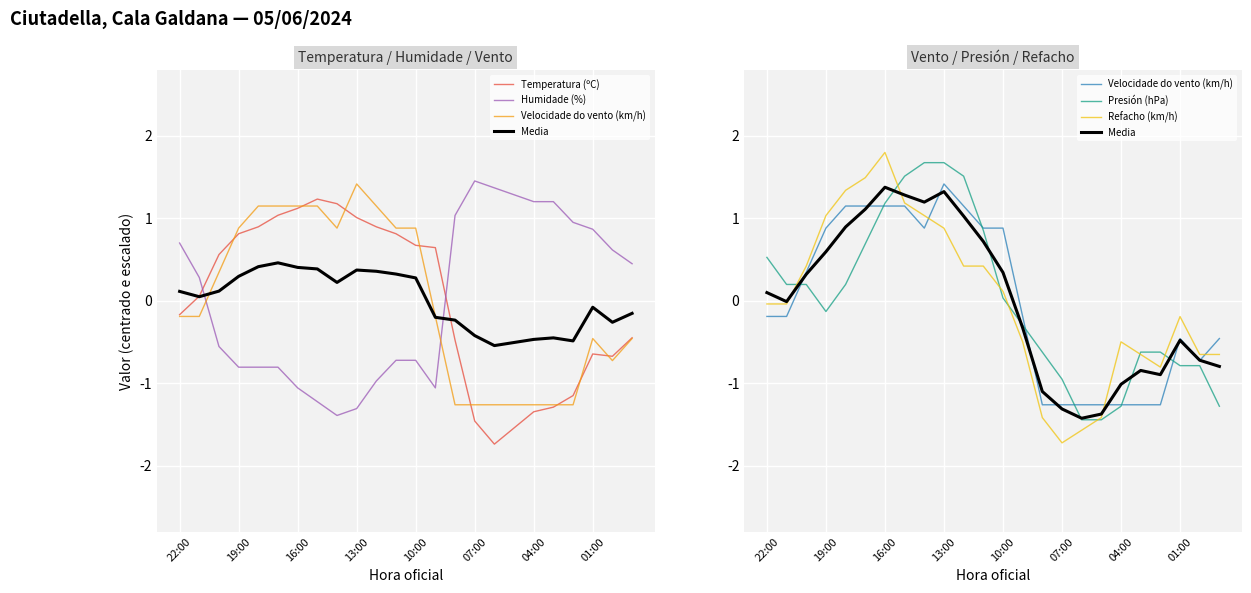

How many interior local peaks does the Velocidade do vento (km/h) series have?

2